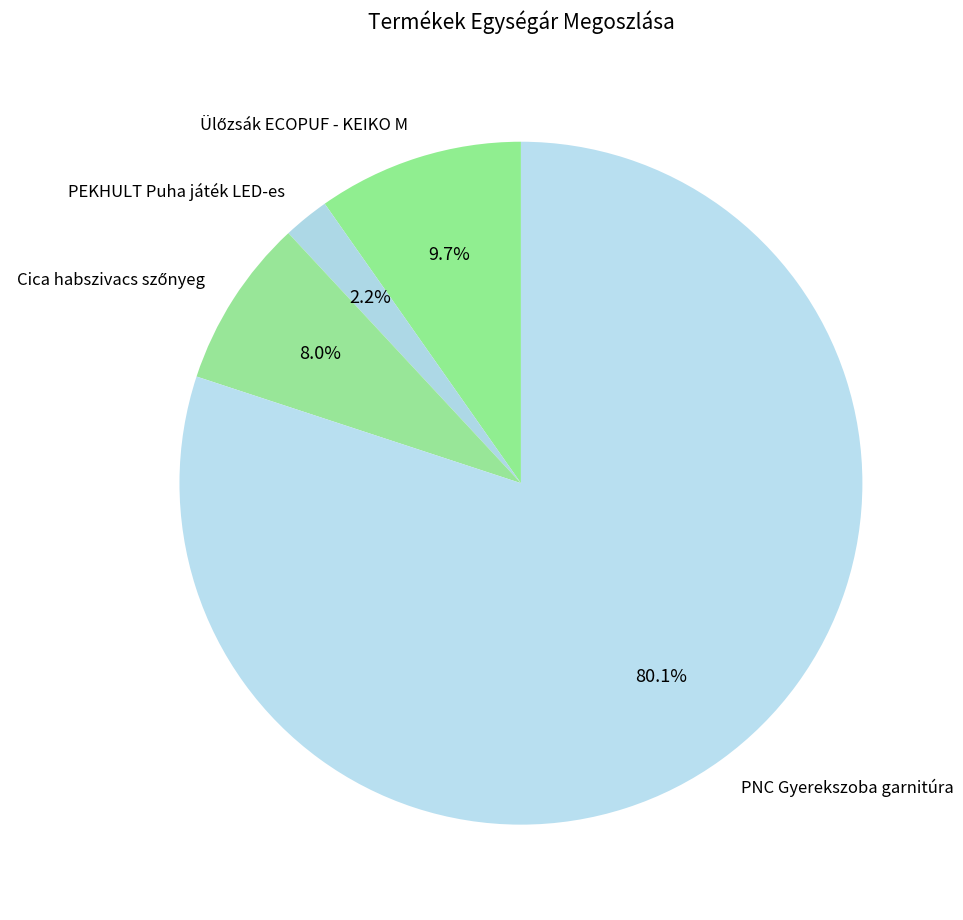

What is the largest slice in the pie chart?

PNC Gyerekszoba garnitúra